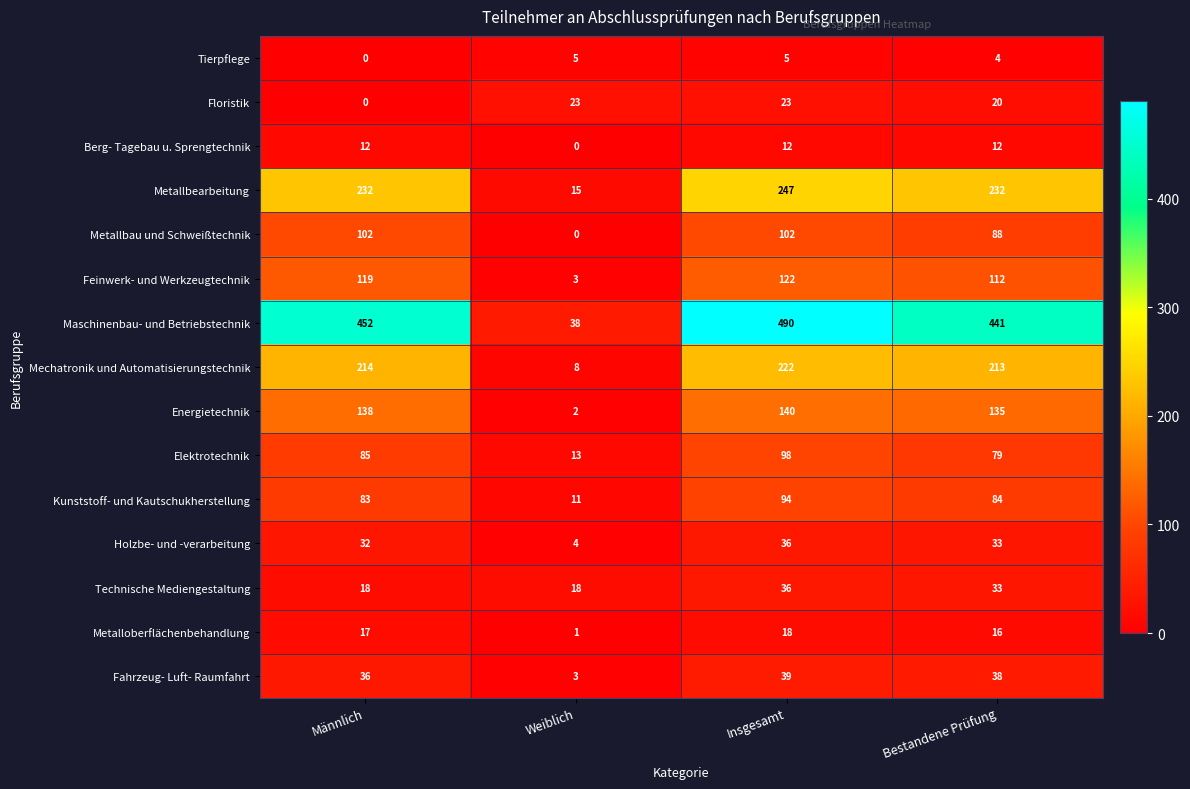

The Energietechnik series shows 242 at Bestandene Prüfung. True or false?

False